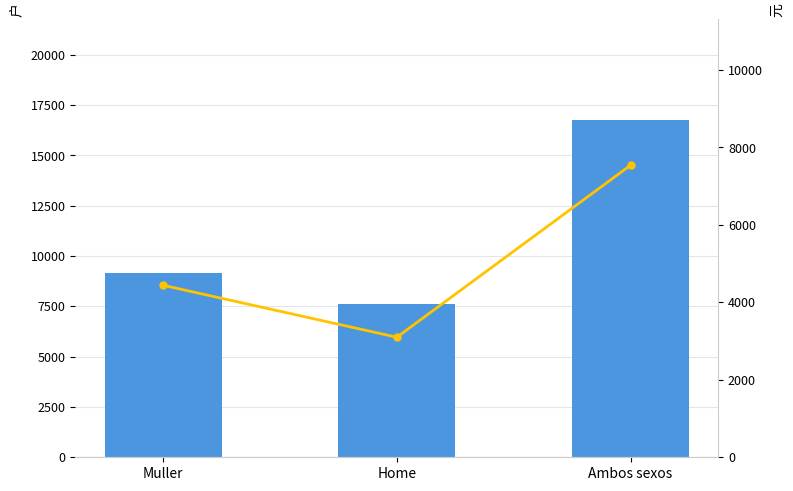

Is it true that Todas as idades equals 14230 at Muller?

False